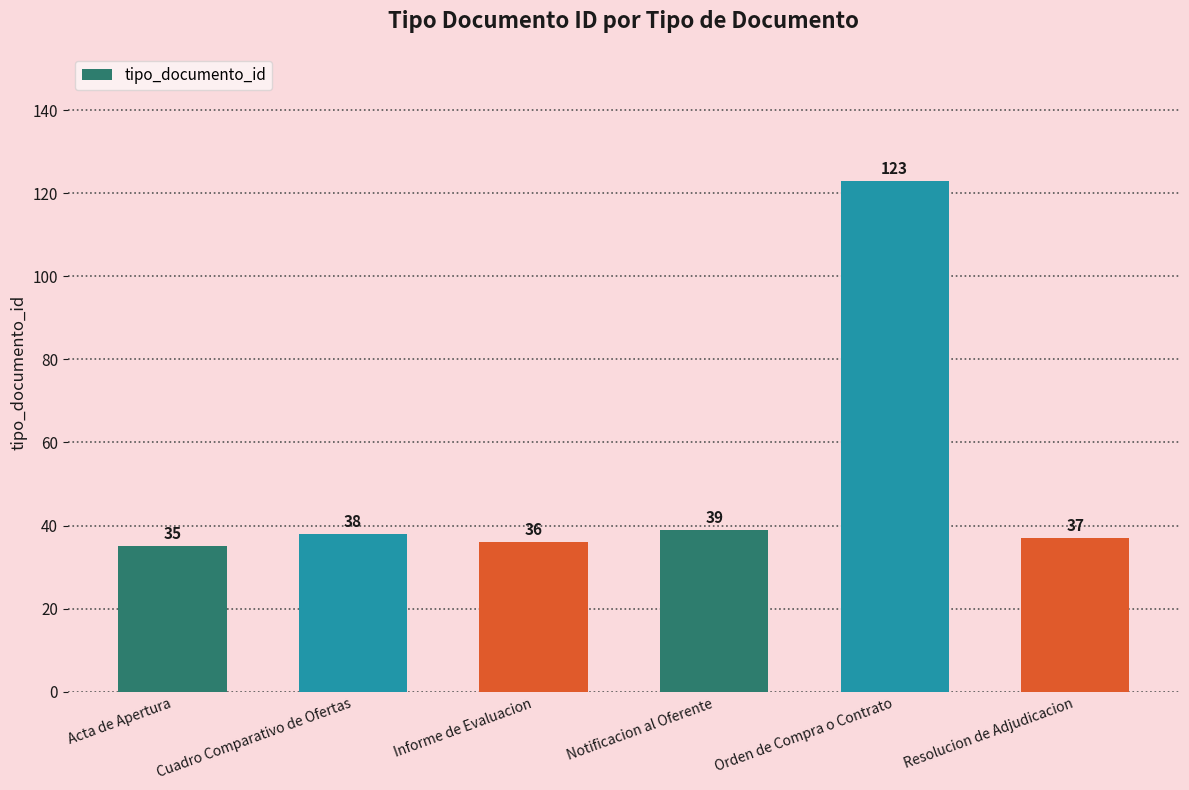

Does the chart contain stacked bars?

No